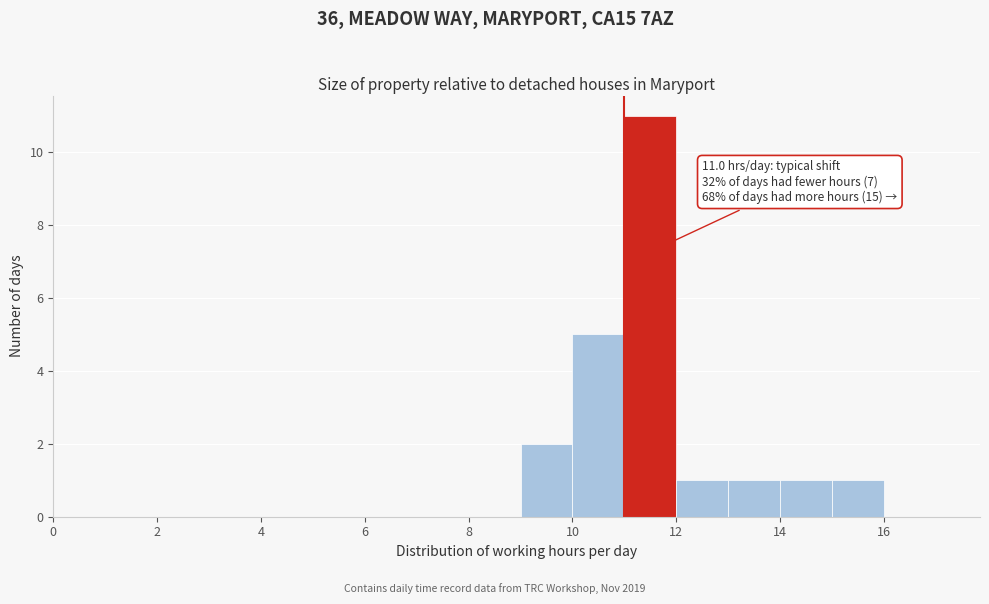

Which range on the x-axis has the tallest bar?

11 to 12